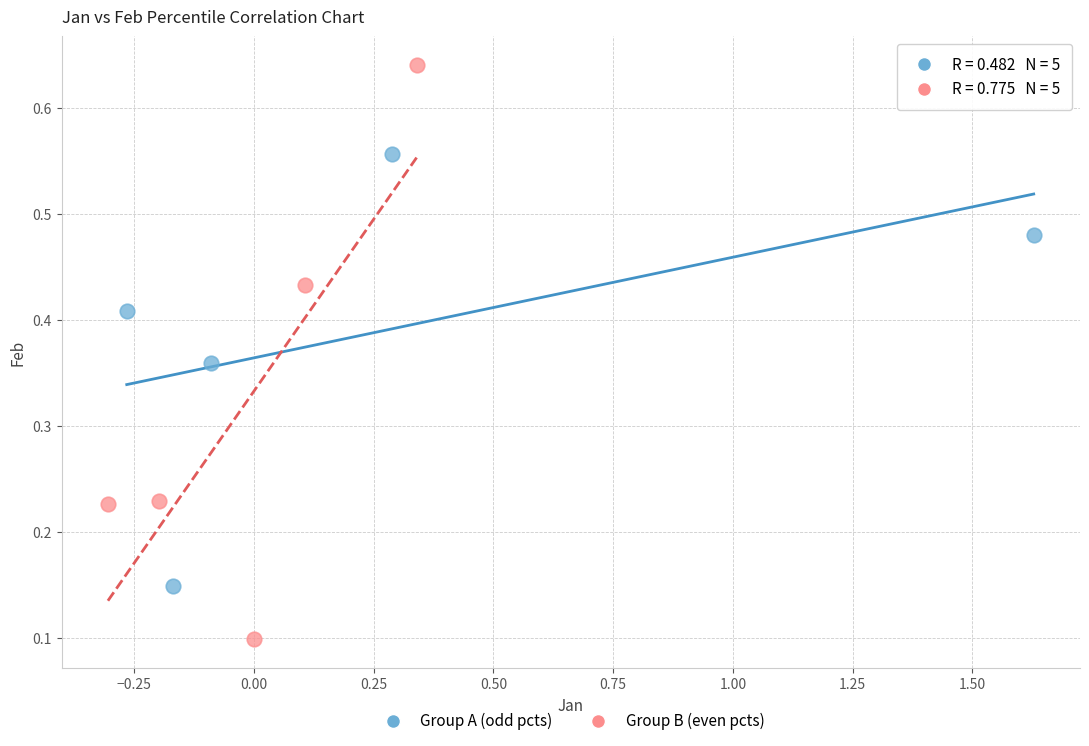

Which series reaches the minimum Y coordinate?

Group B (even pcts)